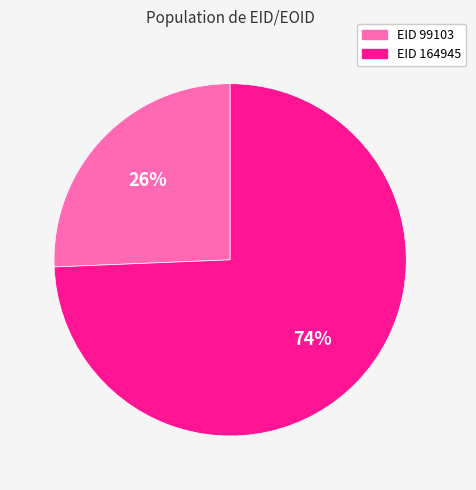

To the nearest percent, what is the average slice percentage?

50%